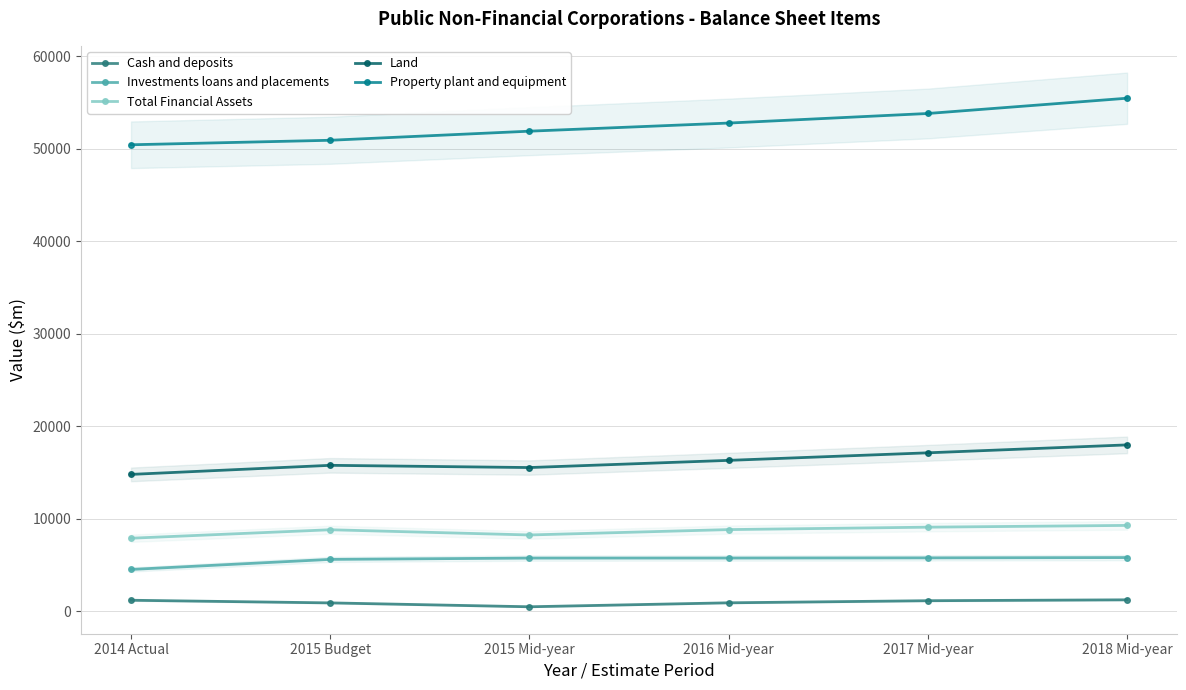

What is the average value of the Cash and deposits series?

987